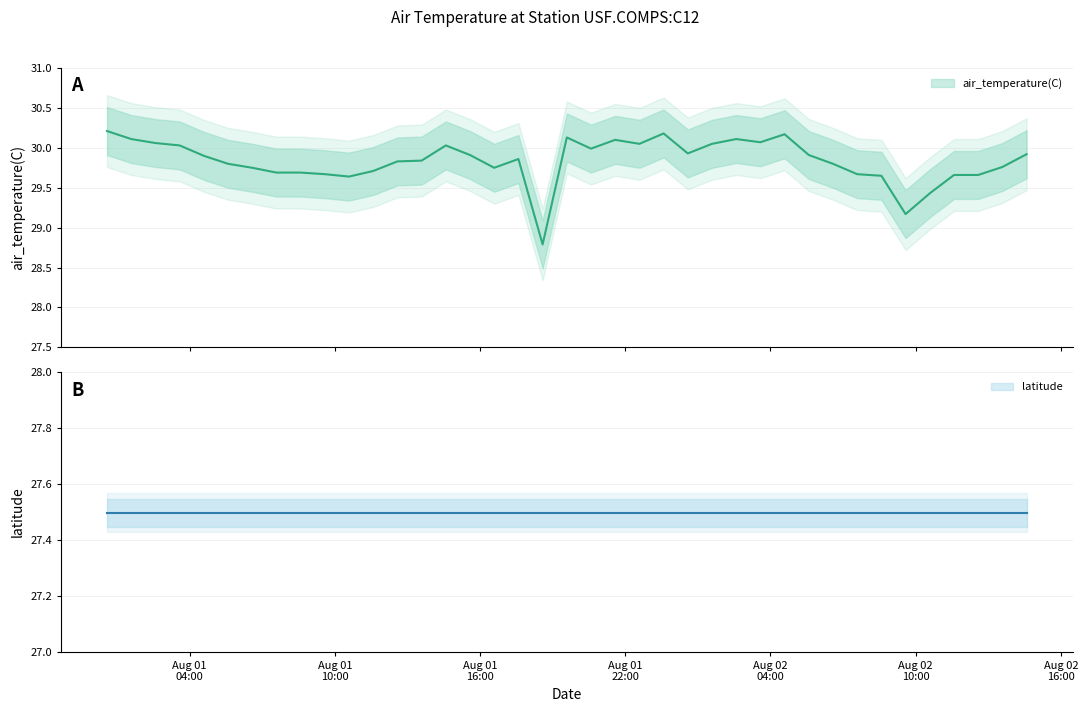

How many data points are less than 29?

1